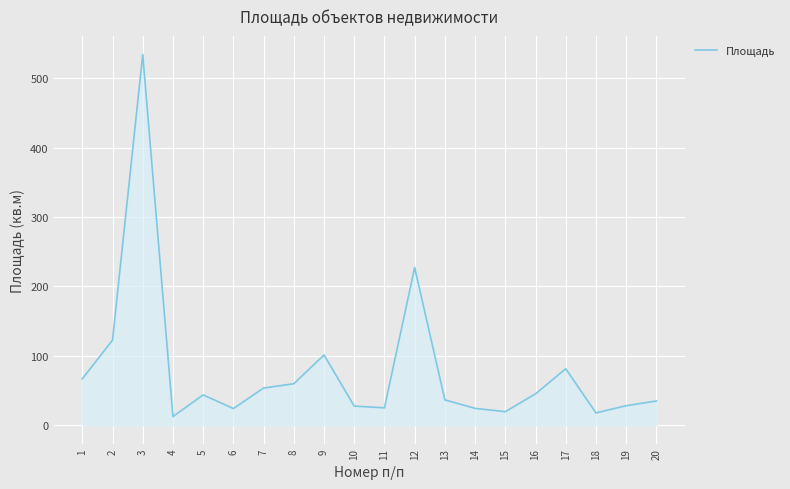

What is the approximate value at 12?

227.2